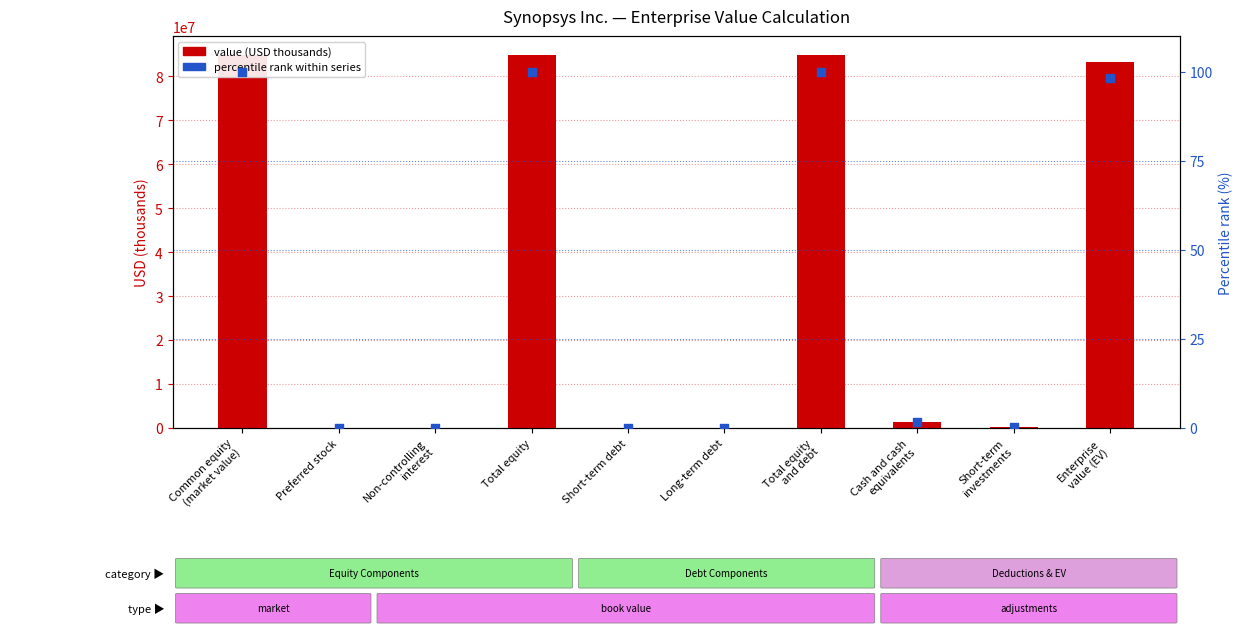

What are all the series names shown in the legend?

value (USD thousands), percentile rank within series